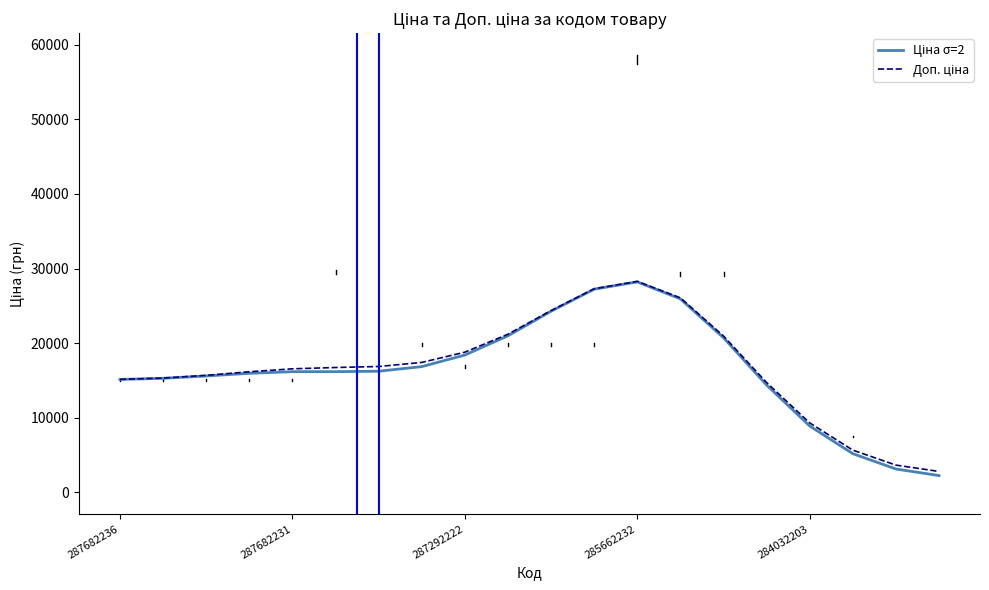

How many lines are shown in the chart?

2